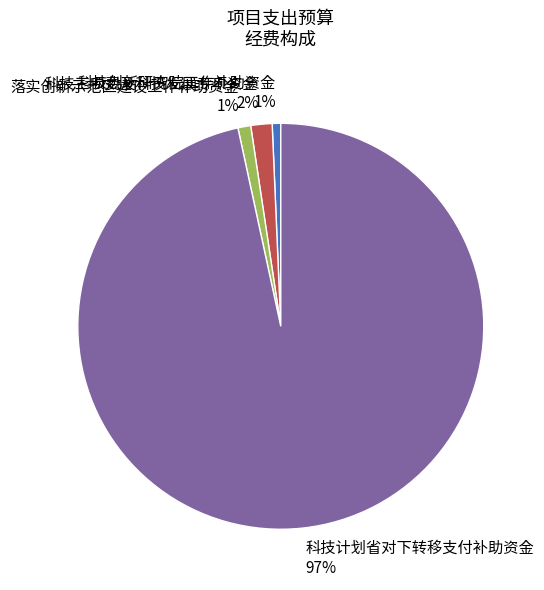

What percentage is the 科技三项费及科技发展专项资金 slice, to the nearest percent?

2%